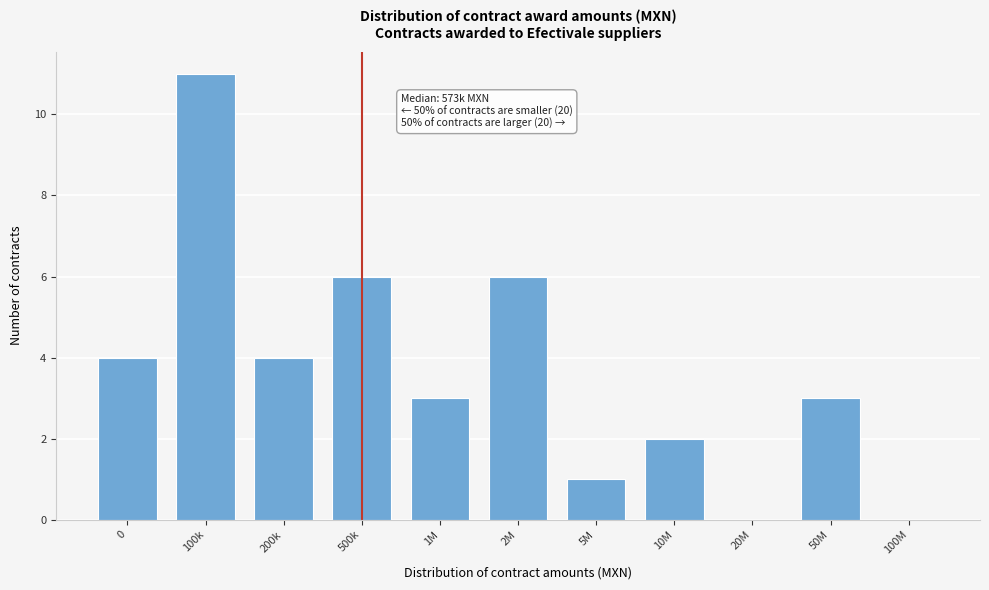

Reading left to right, extract all data points from this chart.

0=4	100k=11	200k=4	500k=6	1M=3	2M=6	5M=1	10M=2	20M=0	50M=3	100M=0